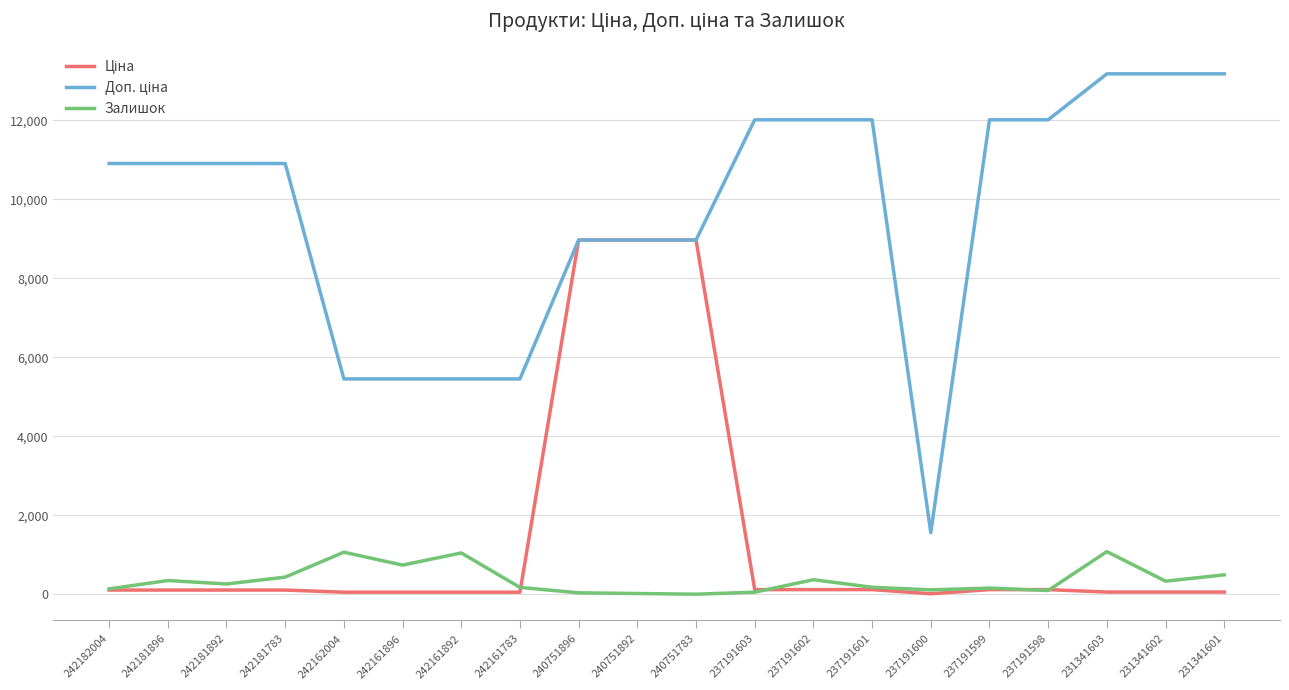

True or false: Залишок has a value of 139.0 at 242182004.

True